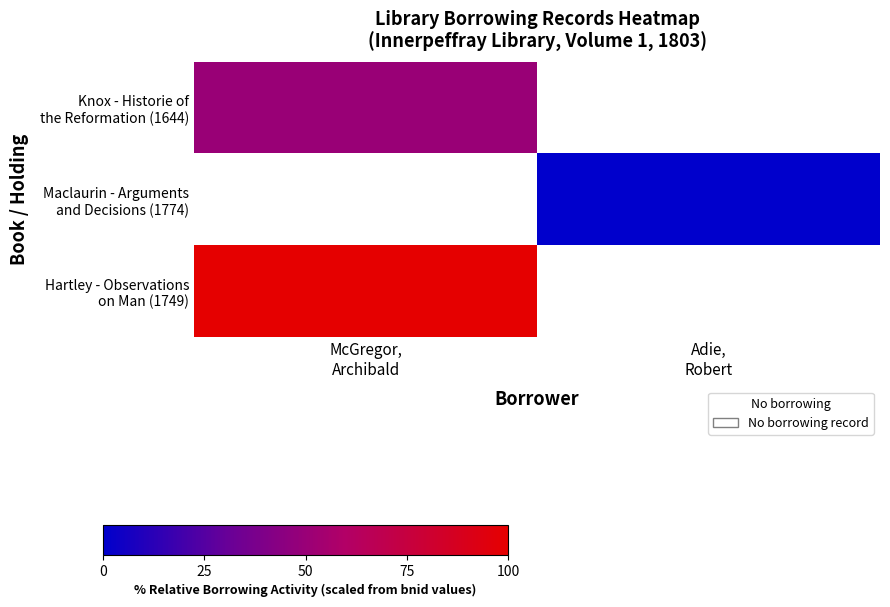

What is the spread (max minus min) of values at McGregor,
Archibald?

50.0